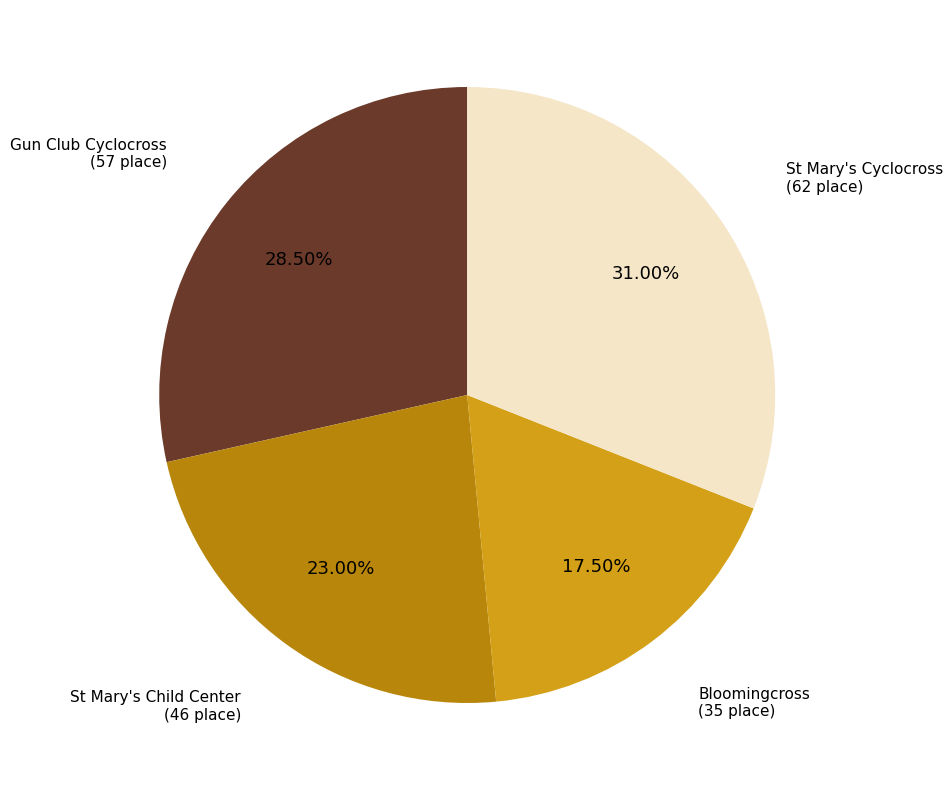

How many segments does this pie chart have?

4